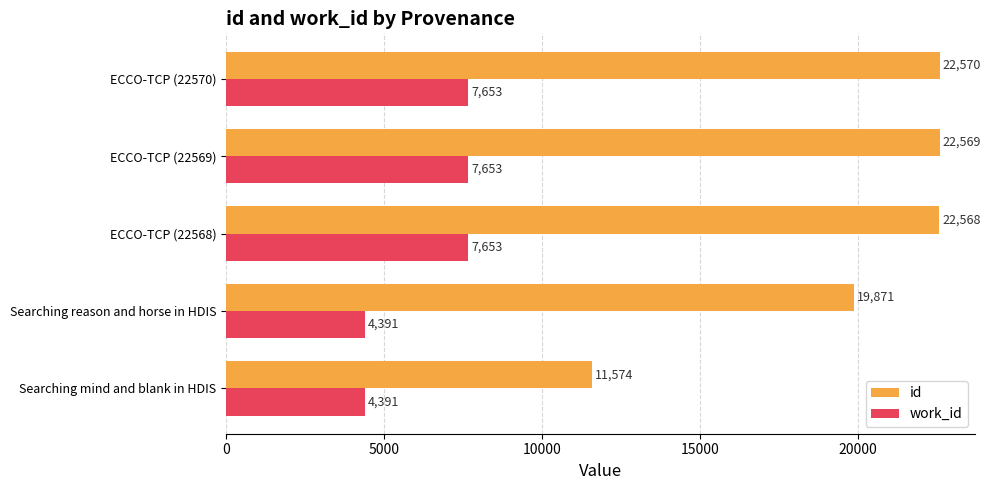

Read the work_id value at ECCO-TCP (22569).

7653